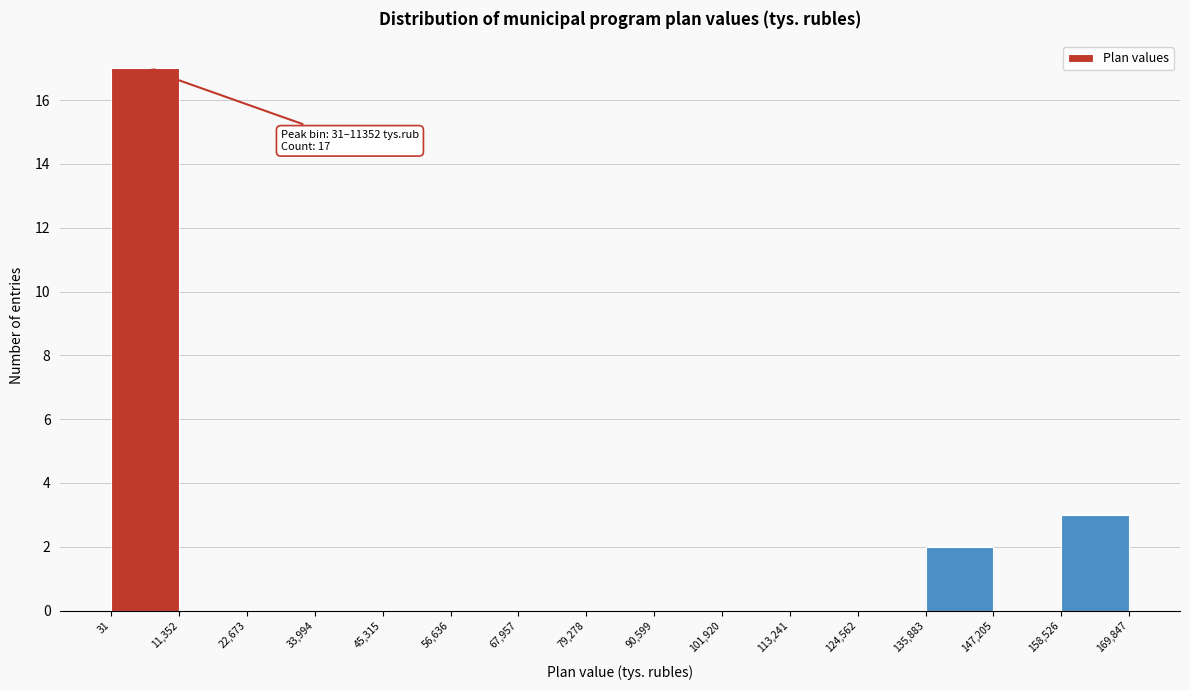

Which range on the x-axis has the tallest bar?

31 to 11,352